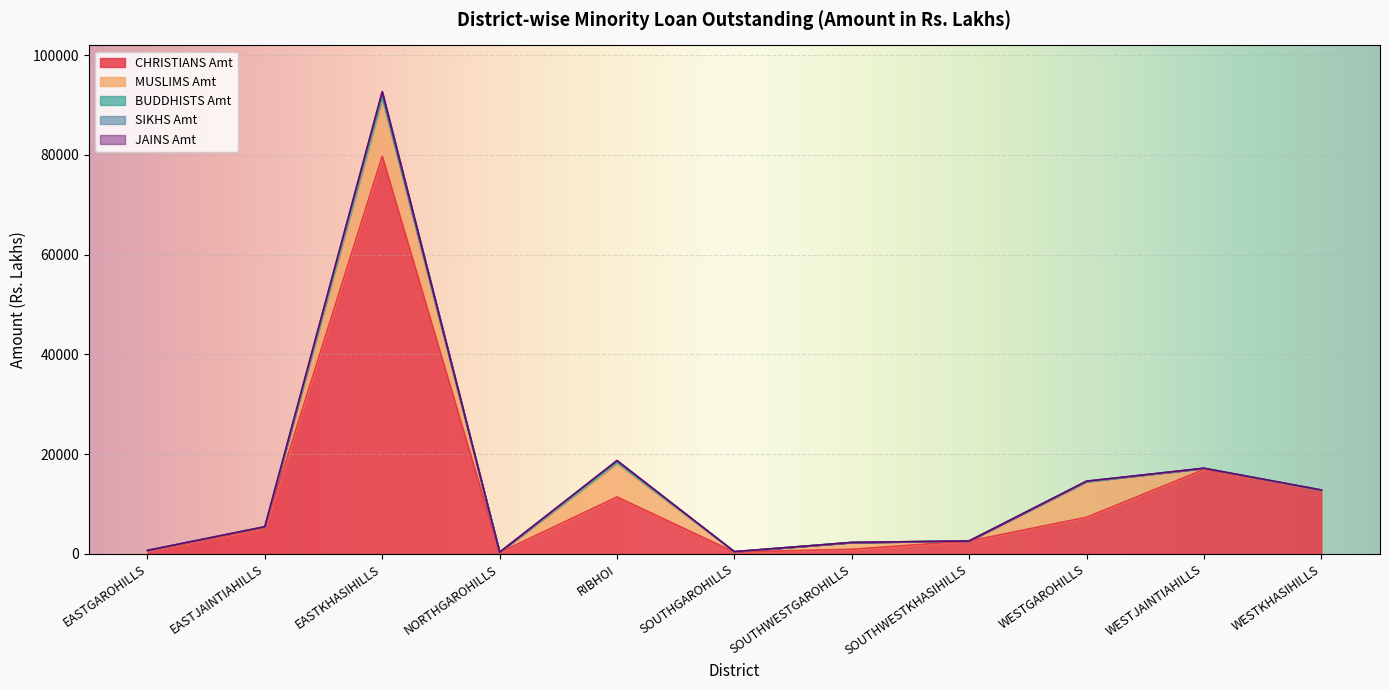

What is the minimum value for CHRISTIANS Amt?

244.4